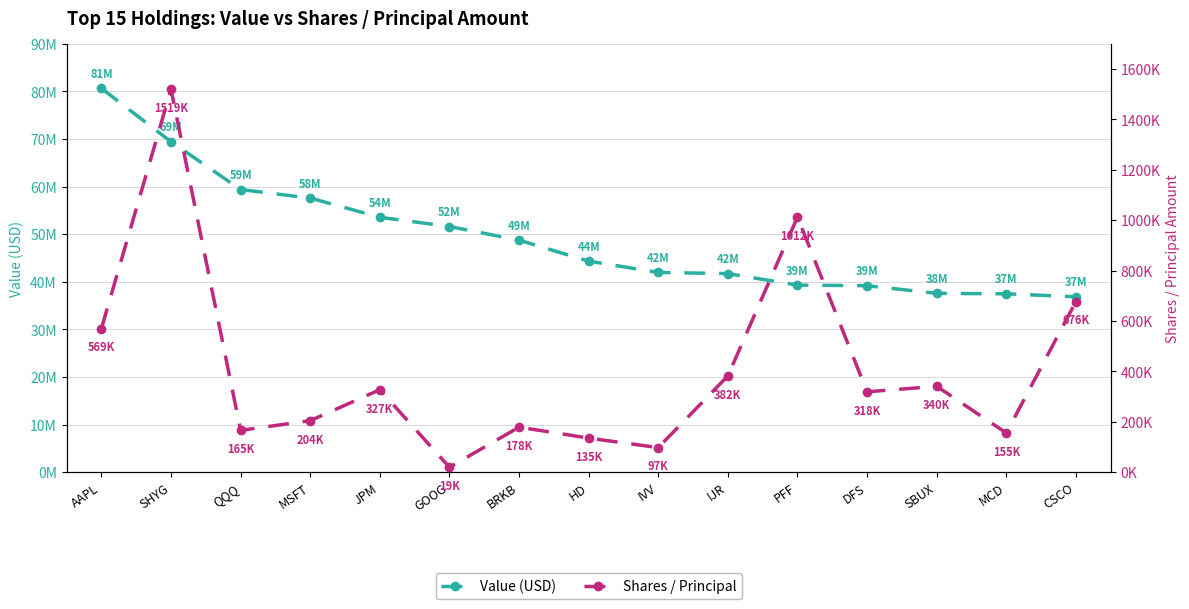

List the labels in order of Value (USD) value, largest first.

AAPL, SHYG, QQQ, MSFT, JPM, GOOG, BRKB, HD, IVV, IJR, PFF, DFS, SBUX, MCD, CSCO